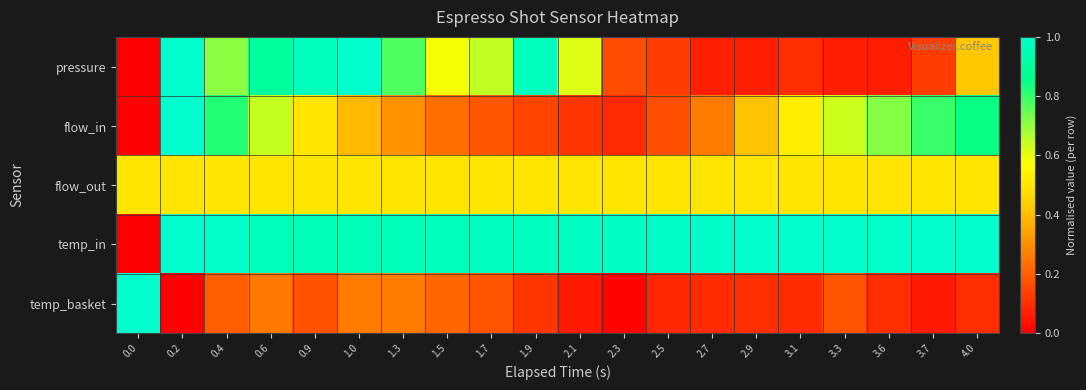

Reading right to left, what are all the values shown in this chart?

pressure: 4.0=0.4	3.7=0.1	3.6=0.1	3.3=0.1	3.1=0.1	2.9=0.1	2.7=0.1	2.5=0.1	2.3=0.2	2.1=0.6	1.9=1.0	1.7=0.6	1.5=0.6	1.3=0.8	1.0=1.0	0.9=1.0	0.6=0.9	0.4=0.7	0.2=1.0	0.0=0.0
flow_in: 4.0=0.8	3.7=0.8	3.6=0.7	3.3=0.6	3.1=0.5	2.9=0.4	2.7=0.3	2.5=0.2	2.3=0.1	2.1=0.1	1.9=0.1	1.7=0.2	1.5=0.2	1.3=0.3	1.0=0.4	0.9=0.5	0.6=0.6	0.4=0.8	0.2=1.0	0.0=0.0
flow_out: 4.0=0.5	3.7=0.5	3.6=0.5	3.3=0.5	3.1=0.5	2.9=0.5	2.7=0.5	2.5=0.5	2.3=0.5	2.1=0.5	1.9=0.5	1.7=0.5	1.5=0.5	1.3=0.5	1.0=0.5	0.9=0.5	0.6=0.5	0.4=0.5	0.2=0.5	0.0=0.5
temp_in: 4.0=1.0	3.7=1.0	3.6=1.0	3.3=1.0	3.1=1.0	2.9=1.0	2.7=1.0	2.5=1.0	2.3=1.0	2.1=1.0	1.9=1.0	1.7=1.0	1.5=1.0	1.3=1.0	1.0=1.0	0.9=1.0	0.6=1.0	0.4=1.0	0.2=1.0	0.0=0.0
temp_basket: 4.0=0.1	3.7=0.1	3.6=0.1	3.3=0.2	3.1=0.1	2.9=0.1	2.7=0.1	2.5=0.1	2.3=0.0	2.1=0.1	1.9=0.1	1.7=0.2	1.5=0.2	1.3=0.3	1.0=0.3	0.9=0.2	0.6=0.3	0.4=0.2	0.2=0.0	0.0=1.0